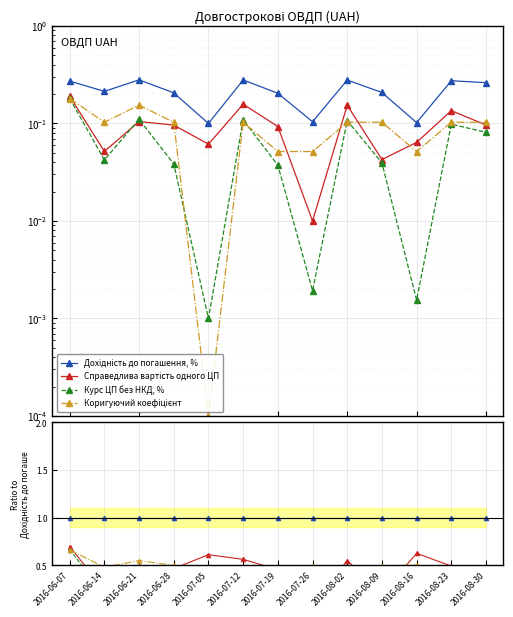

Which category has the highest value in the Коригуючий коефіцієнт series?

2016-06-07